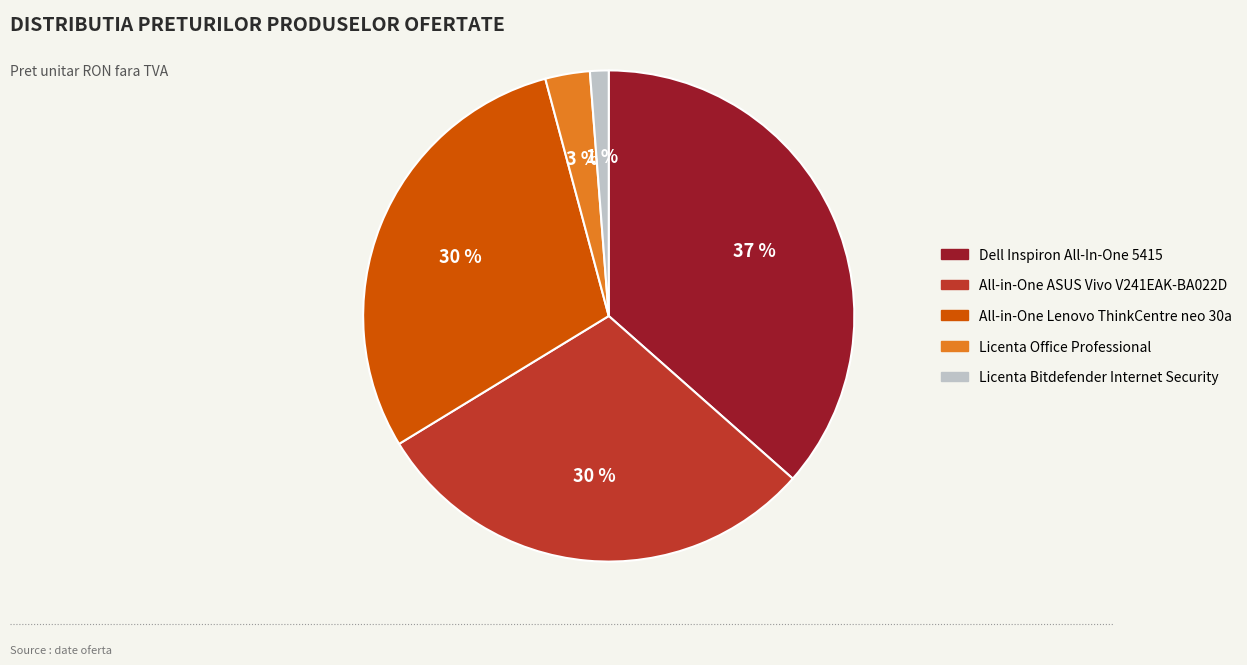

Which slice is the smallest?

Licenta Bitdefender Internet Security